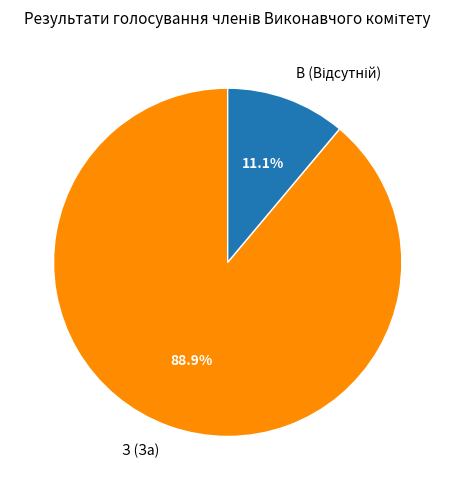

To the nearest percent, what is the average slice percentage?

50%